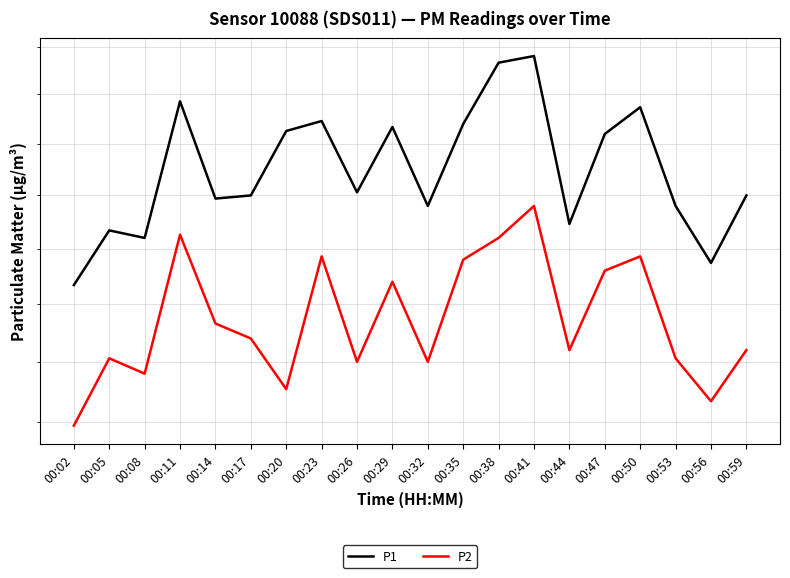

At which category is the sum across all series the highest?

00:41